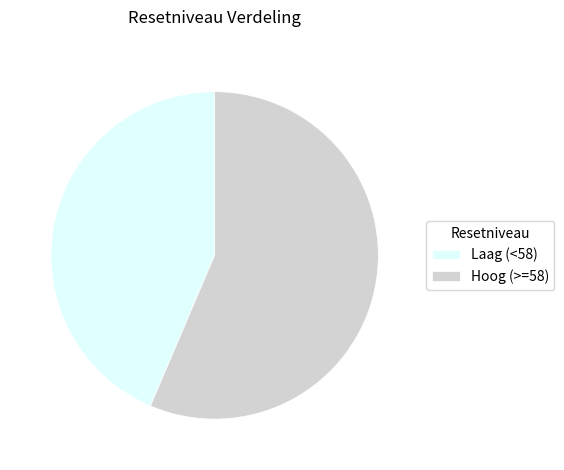

Is the sum of Hoog (>=58) and Laag (<58) greater than half?

Yes